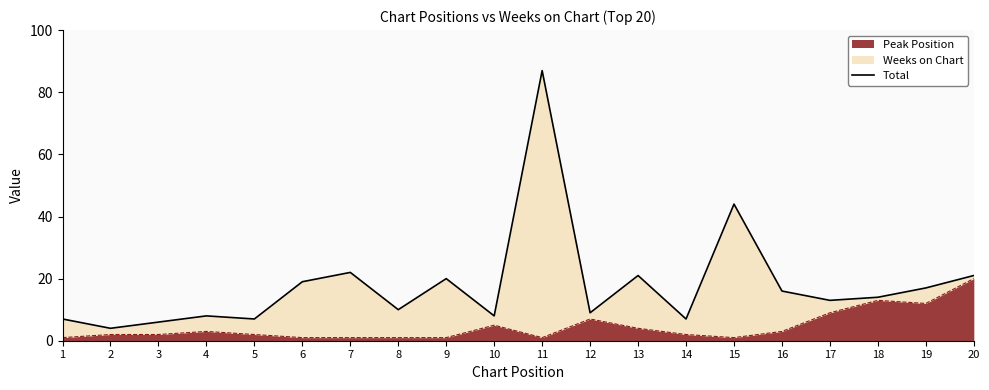

What value does the data have at 6?

19